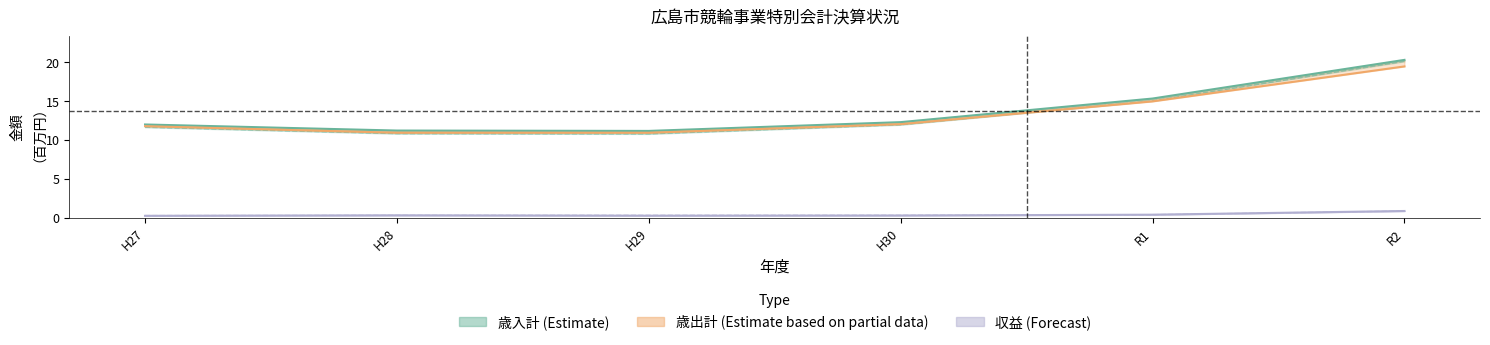

What is the sum of the 歳入計 values at H30 and R1?

27.6